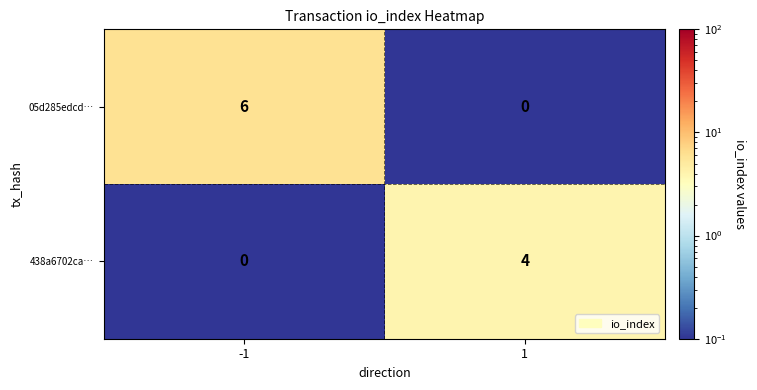

True or false: 05d285edcd… has a value of 6 at -1.

True